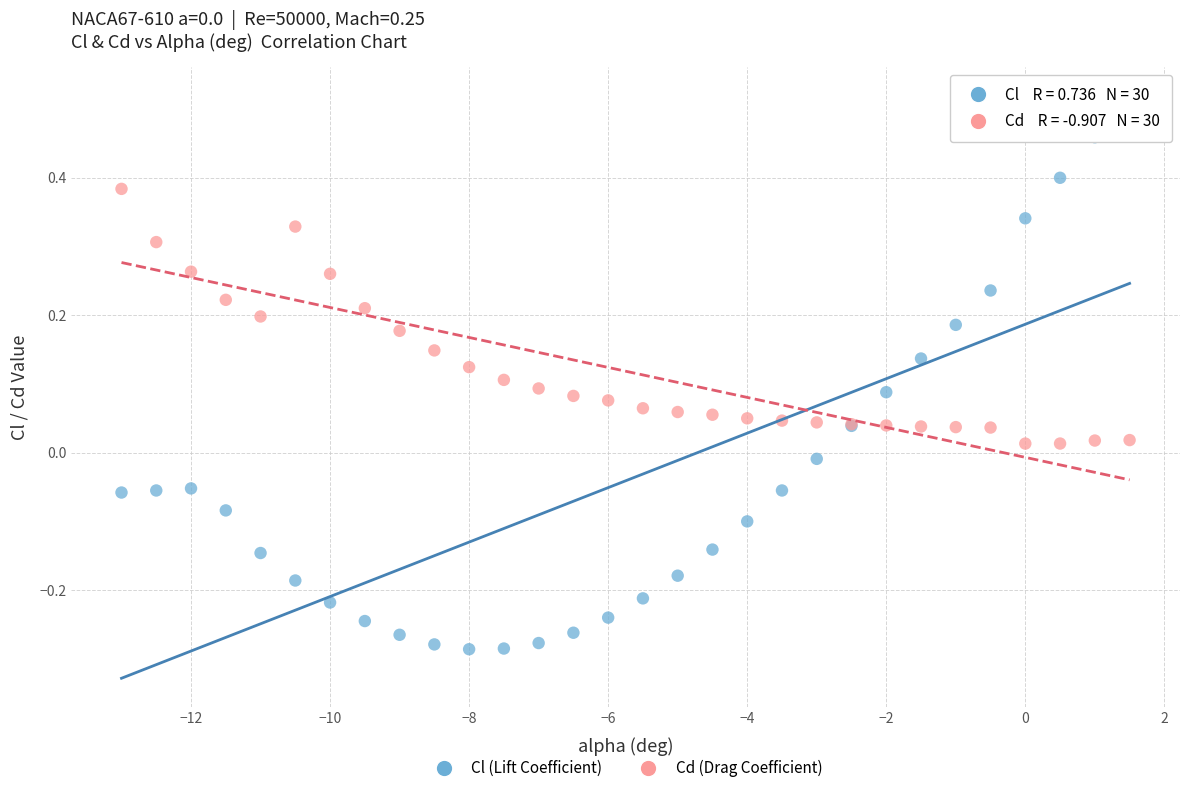

Which series has the largest Y range (max minus min)?

Cl (Lift Coefficient)